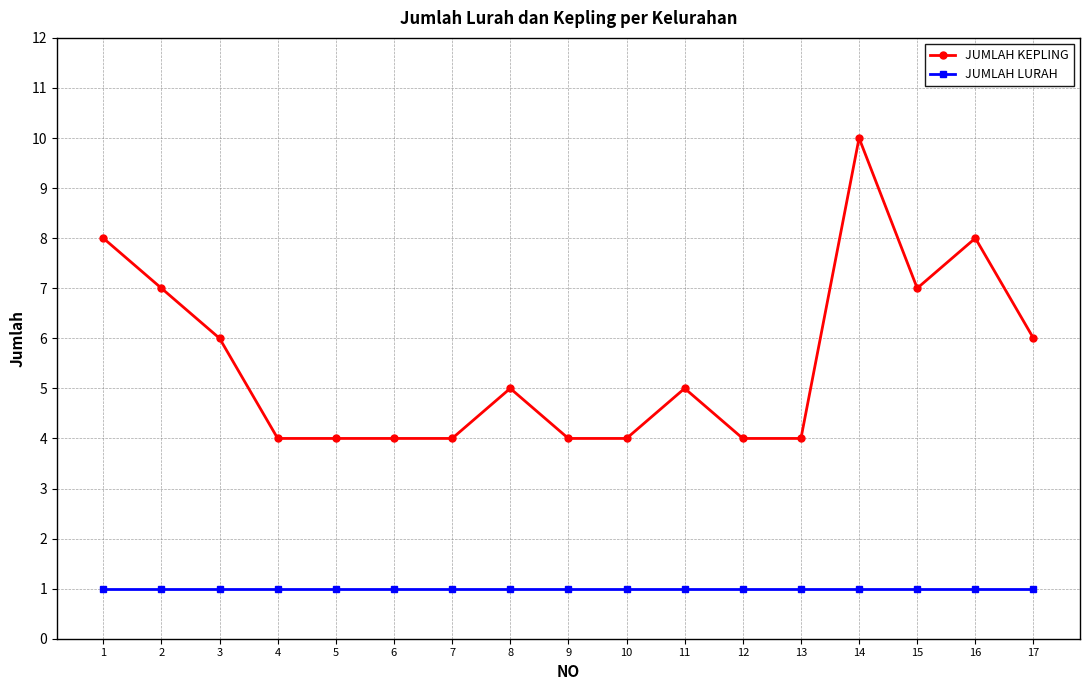

Reading left to right, transcribe all the data shown in this chart.

JUMLAH KEPLING: 8	7	6	4	4	4	4	5	4	4	5	4	4	10	7	8	6
JUMLAH LURAH: 1	1	1	1	1	1	1	1	1	1	1	1	1	1	1	1	1